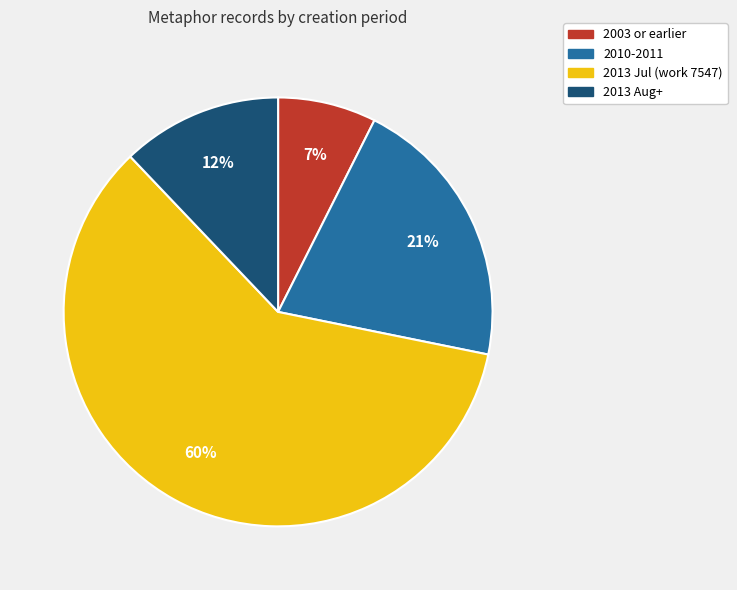

How many segments does this pie chart have?

4